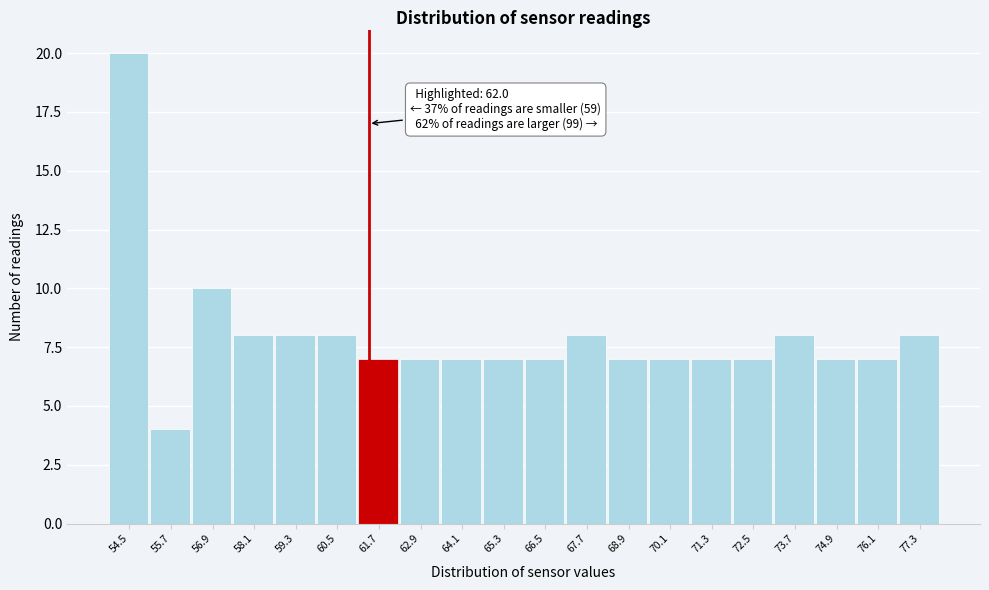

Reading left to right, list all the values displayed in this chart.

20	4	10	8	8	8	7	7	7	7	7	8	7	7	7	7	8	7	7	8